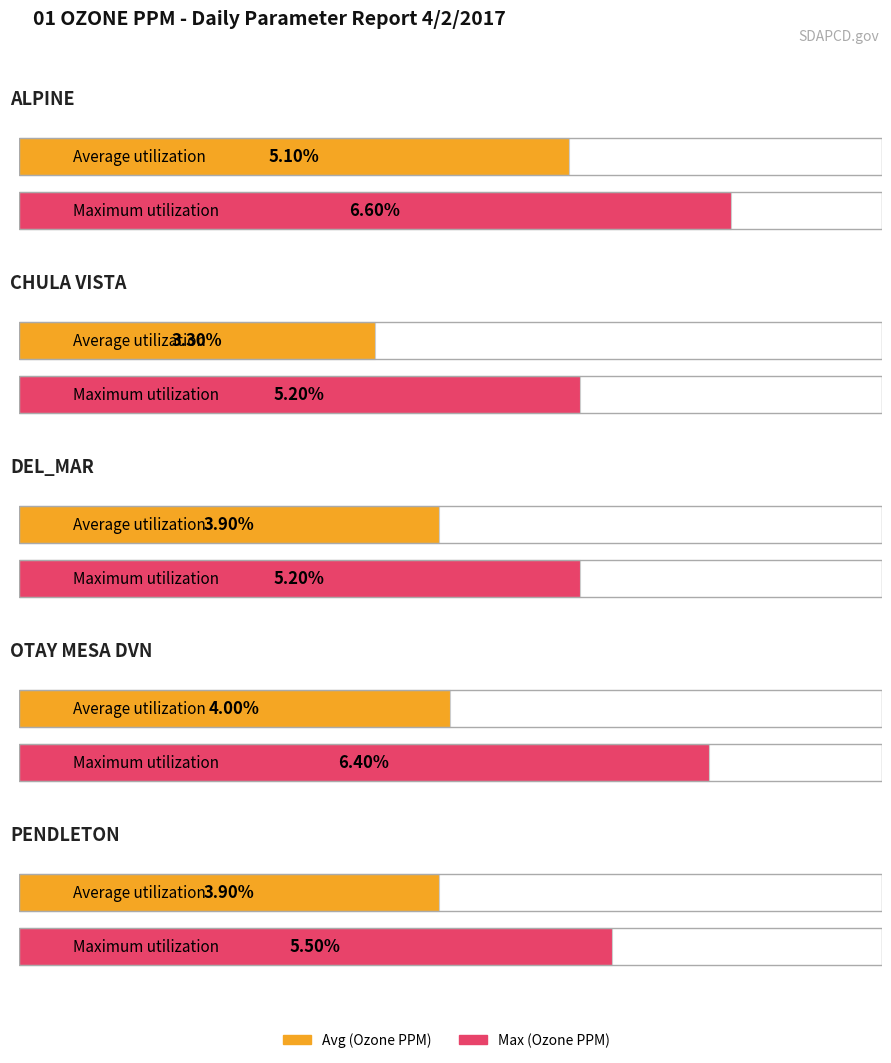

How many Avg values are between 0 and 1?

5